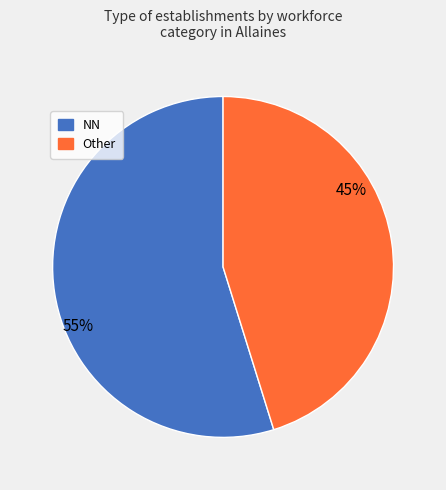

Does any single category account for the majority?

Yes